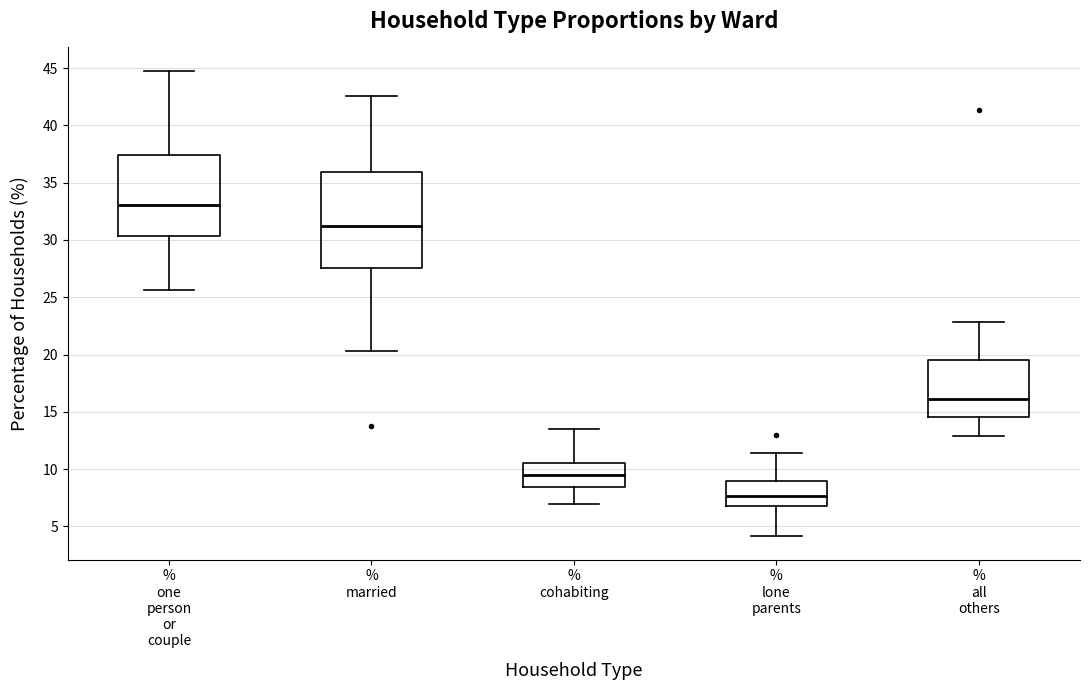

Where is the upper edge of the box for % married on the y-axis? The values are not printed on the chart, so give them approximately, as read against the axis.

36.0